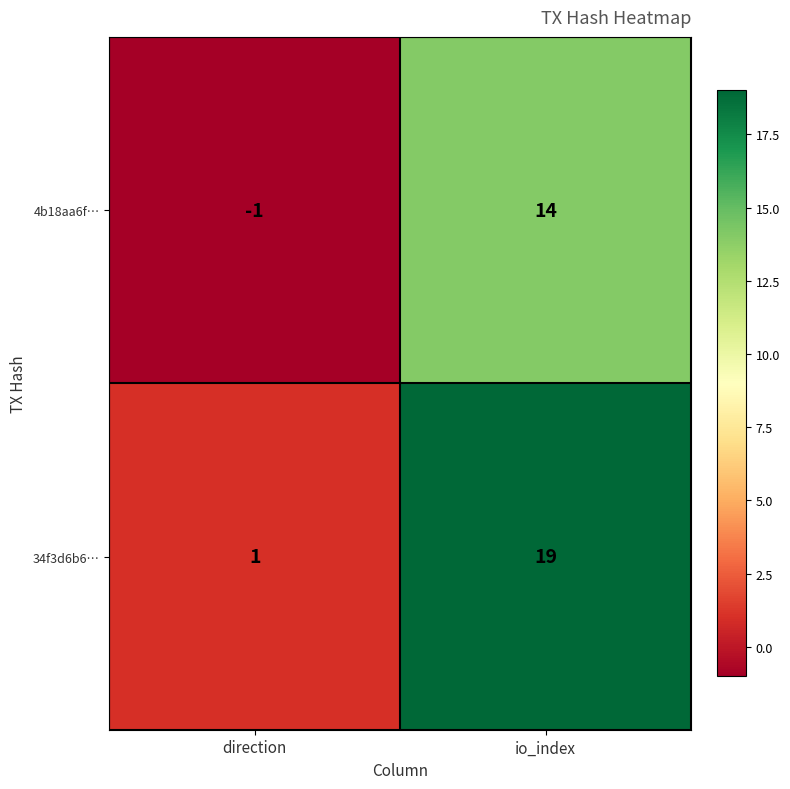

At direction, list the series in order from smallest to largest.

4b18aa6f…, 34f3d6b6…